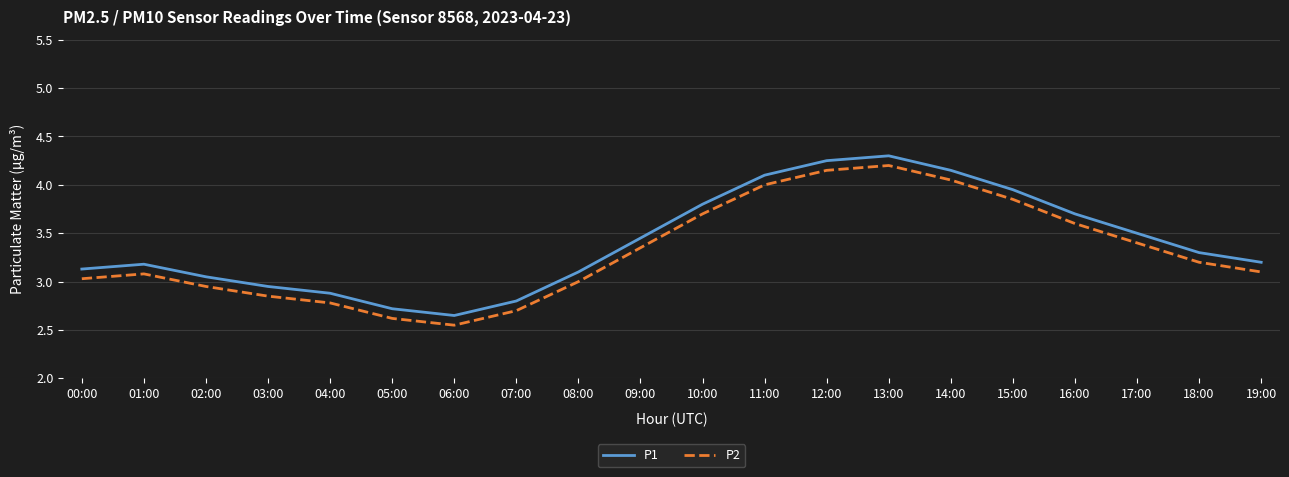

Where does the P1 series first go above 3?

00:00